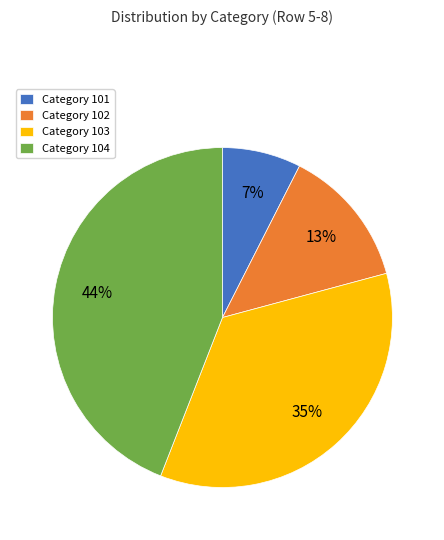

Do Category 101 and Category 103 together represent more than half of the pie?

No